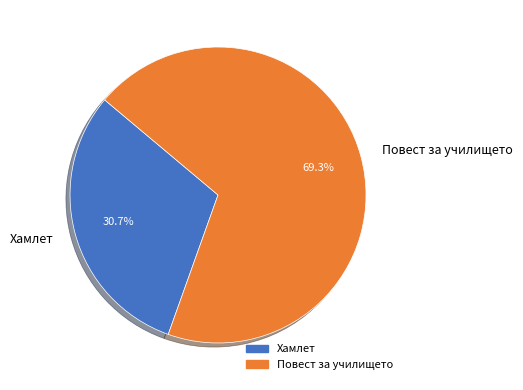

To the nearest percent, what is the difference between the largest and smallest slice percentages?

39%